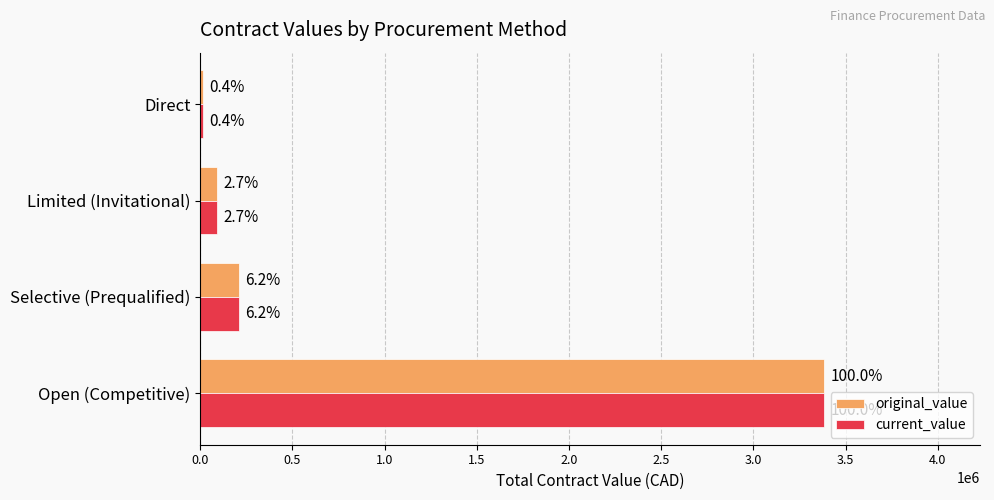

What is the difference between the maximum and minimum values in the original_value series?

3369284.3